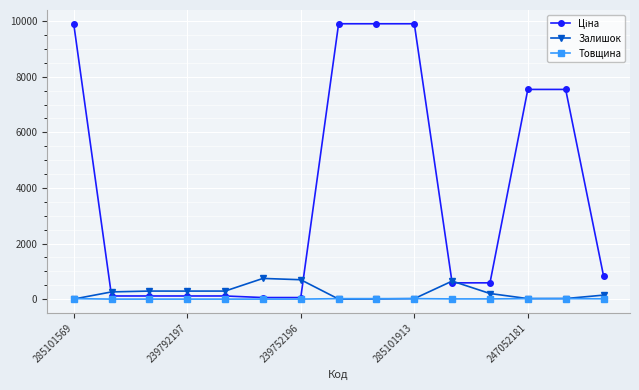

Count the Товщина values in the range 1 to 18.

15